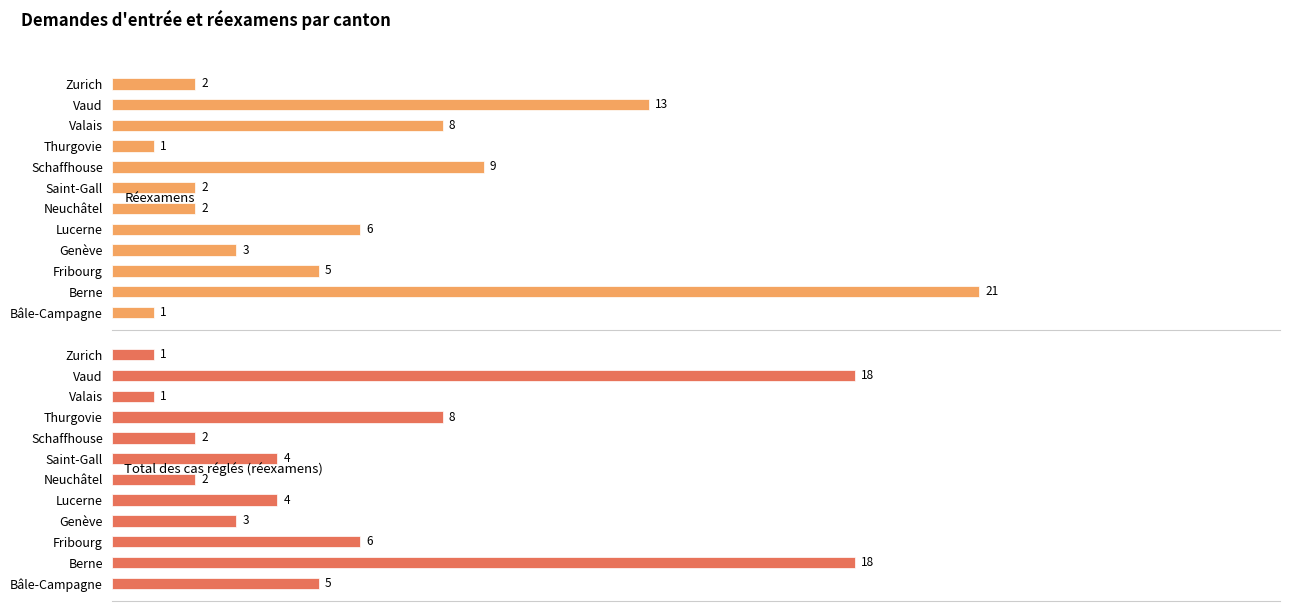

Rank the series at Saint-Gall from highest to lowest value.

Total des cas réglés (réexamens), Réexamens